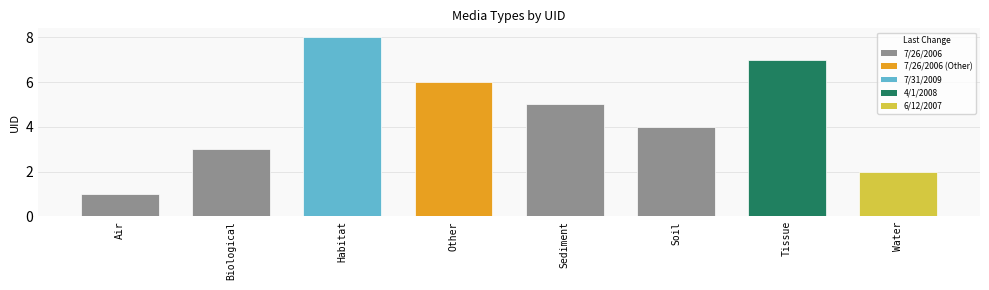

What is the label of the 1st bar from the right?

Water